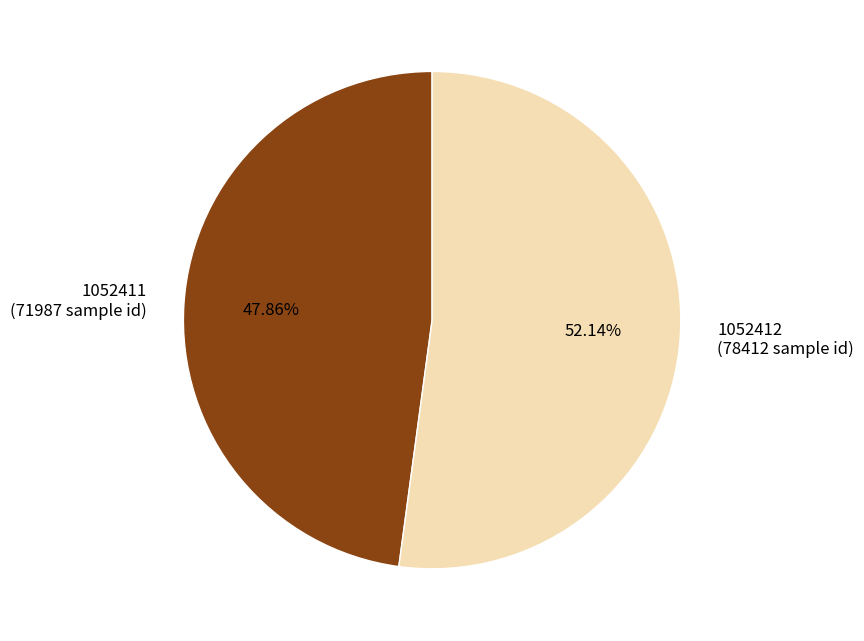

Is 1052411 the majority of the pie?

No